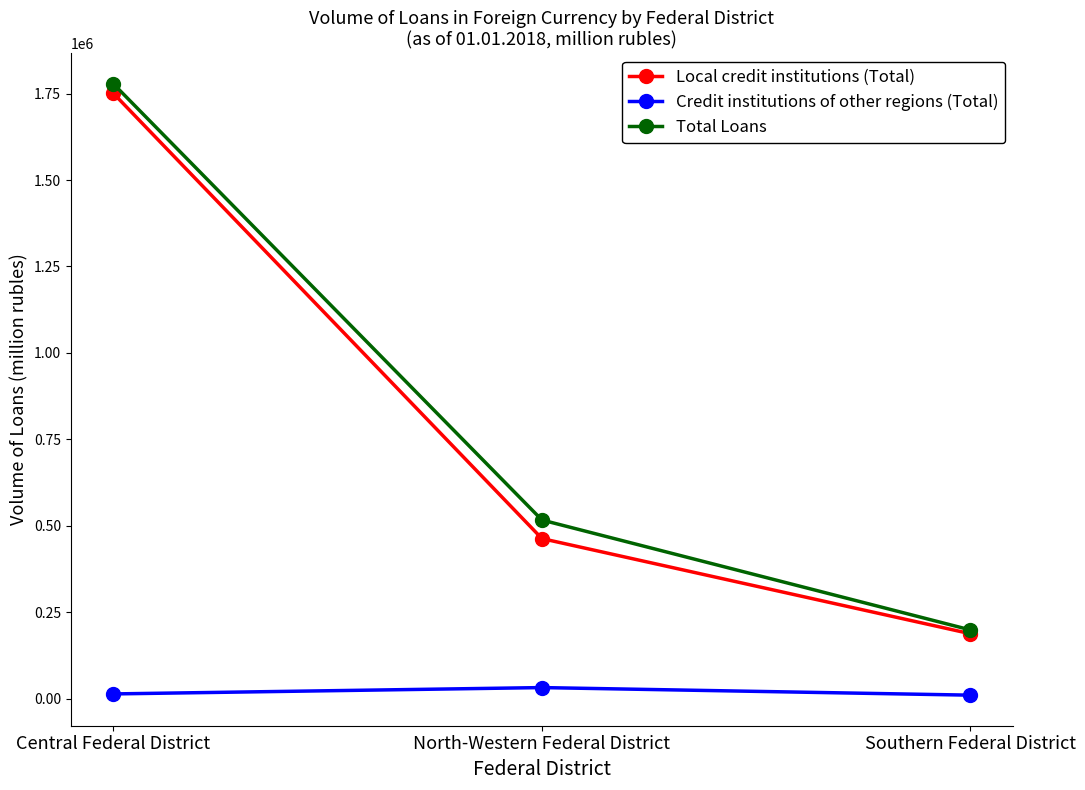

At which category does the chart reach its peak across all series?

Central Federal District